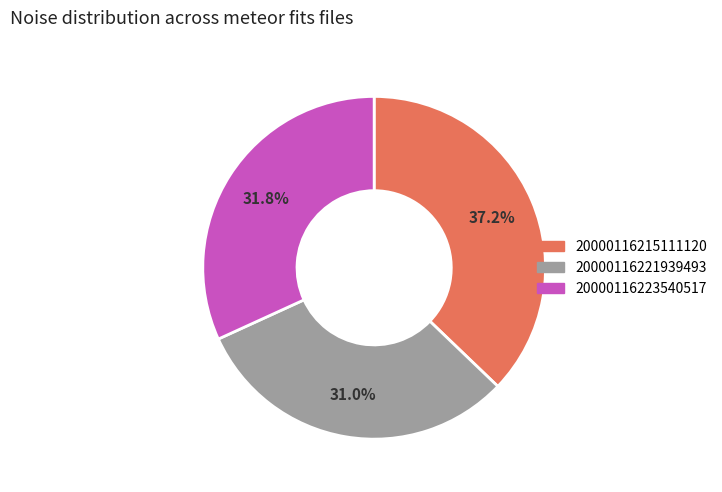

Is there any slice that represents more than half of the pie?

No